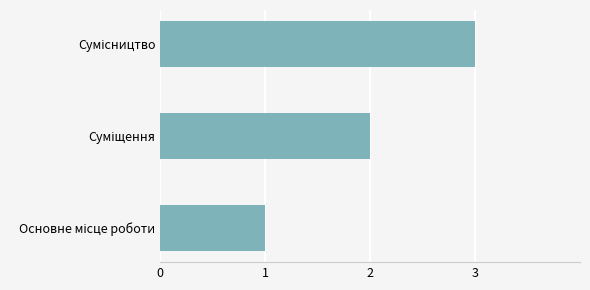

How many distinct data groups are displayed?

1